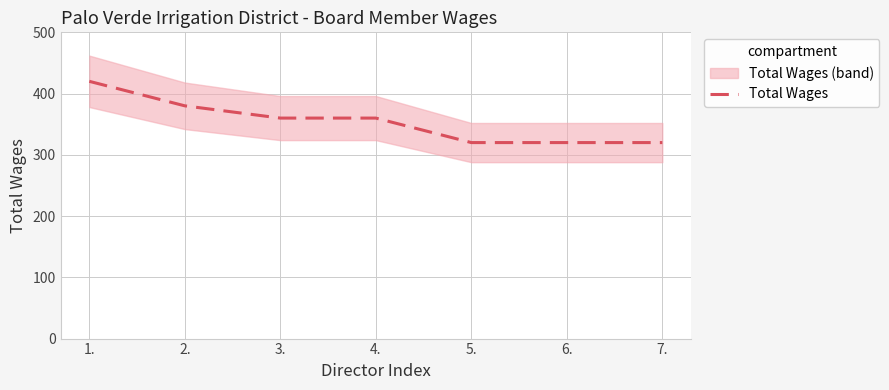

How many values are below 360?

3